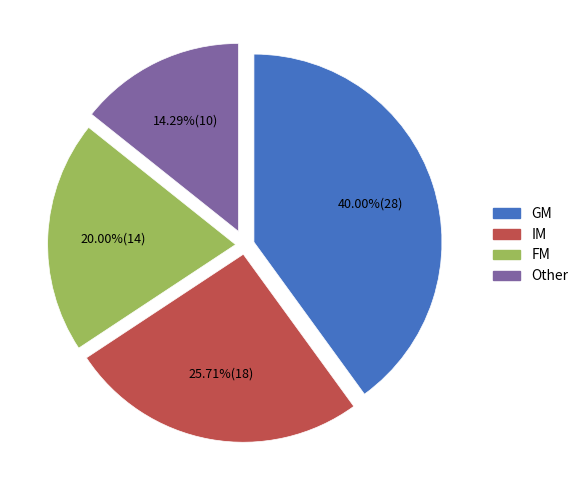

Rank the categories by value from highest to lowest.

GM, IM, FM, Other